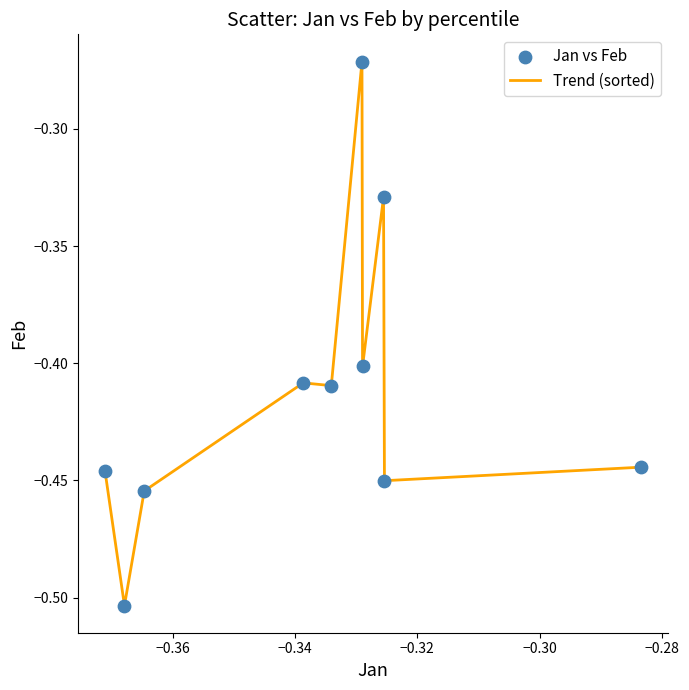

How many lines are shown in the chart?

1